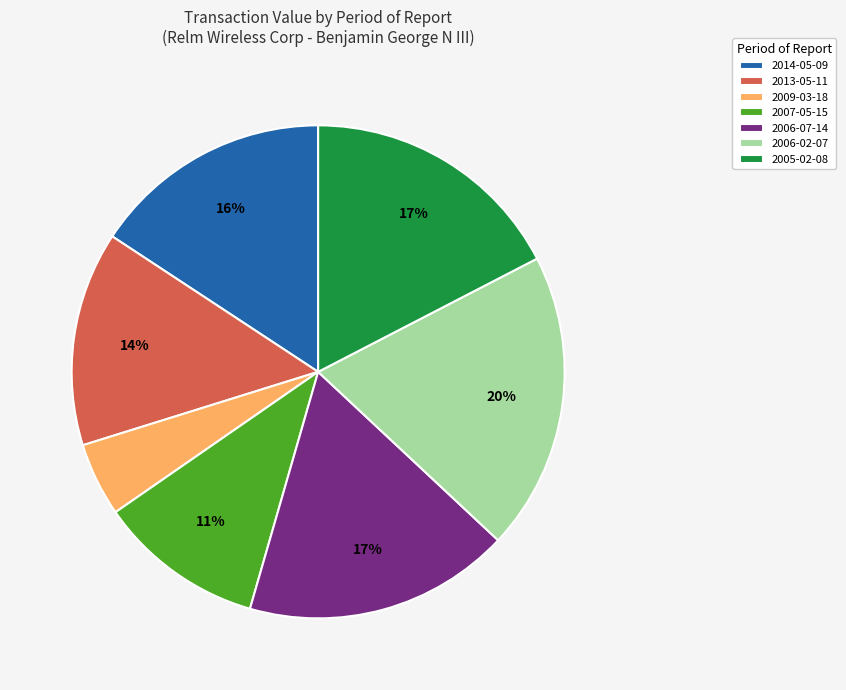

To the nearest percent, what is the difference between the largest and smallest slice percentages?

15%